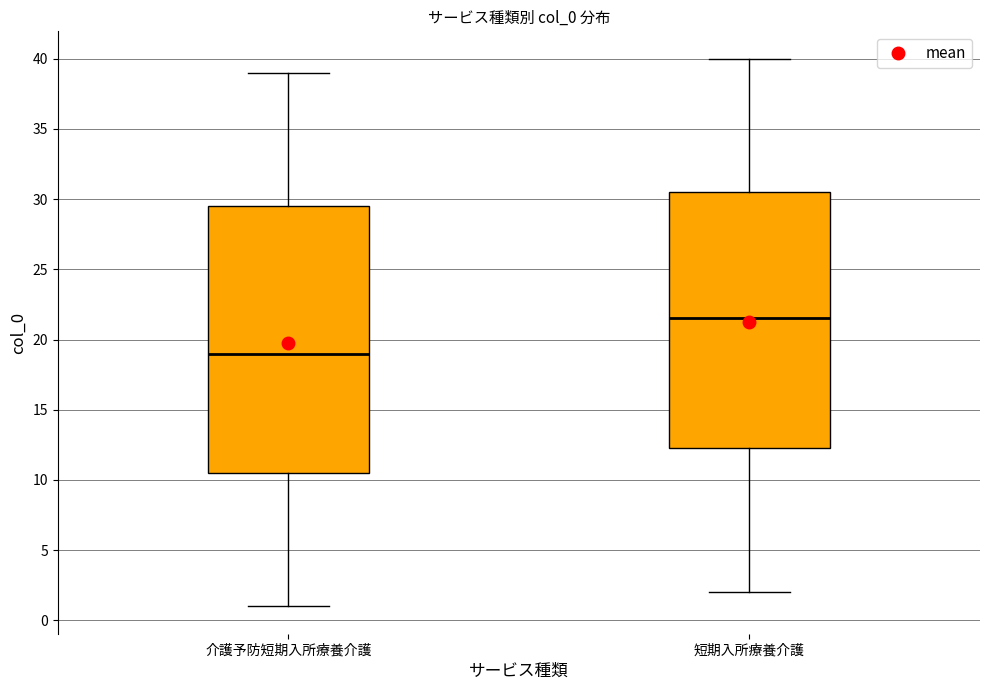

Which box's median line is the lowest?

介護予防短期入所療養介護